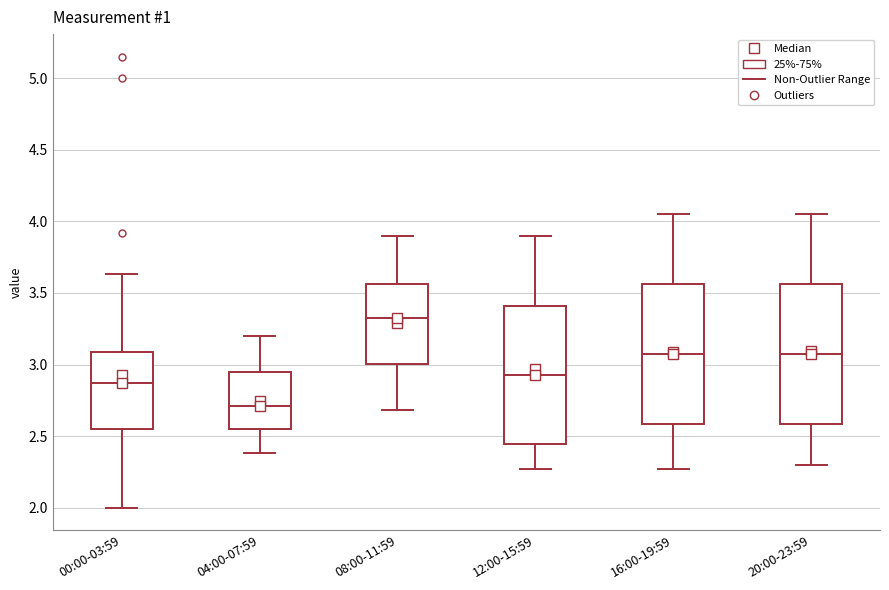

Where does the median line of the box for 08:00-11:59 sit on the y-axis? The values are not printed on the chart, so give them approximately, as read against the axis.

3.35